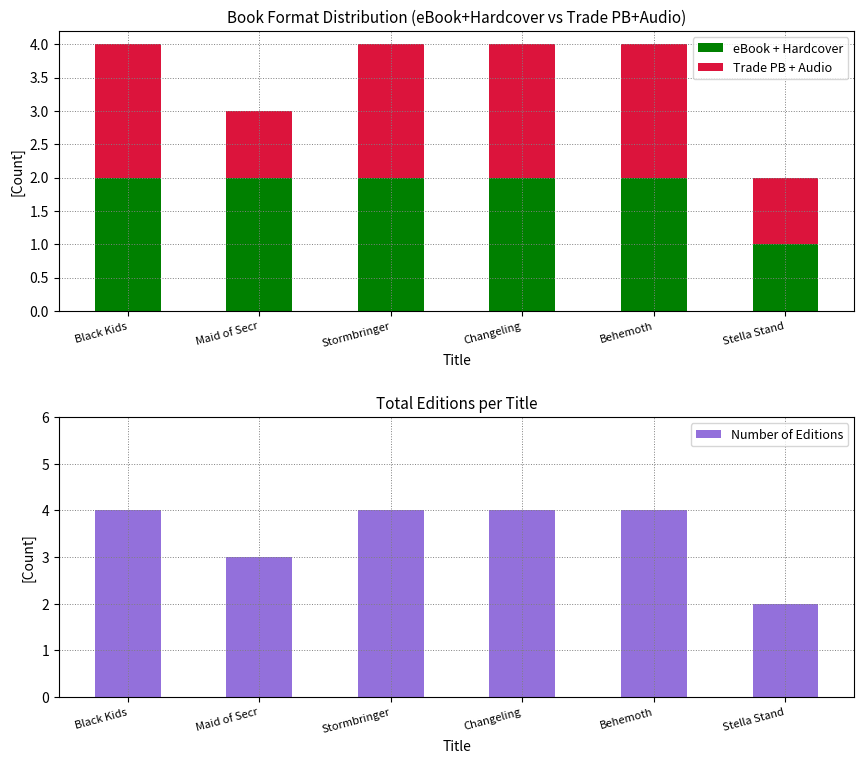

What is the average value of the Trade PB + Audio series?

2